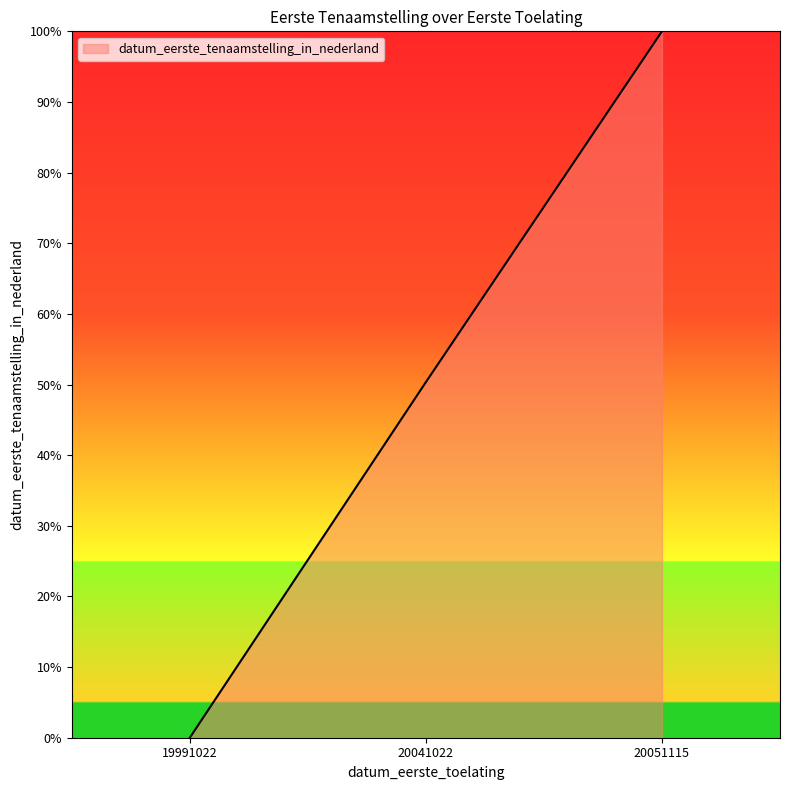

What is the difference between the second highest and minimum values?

50.3